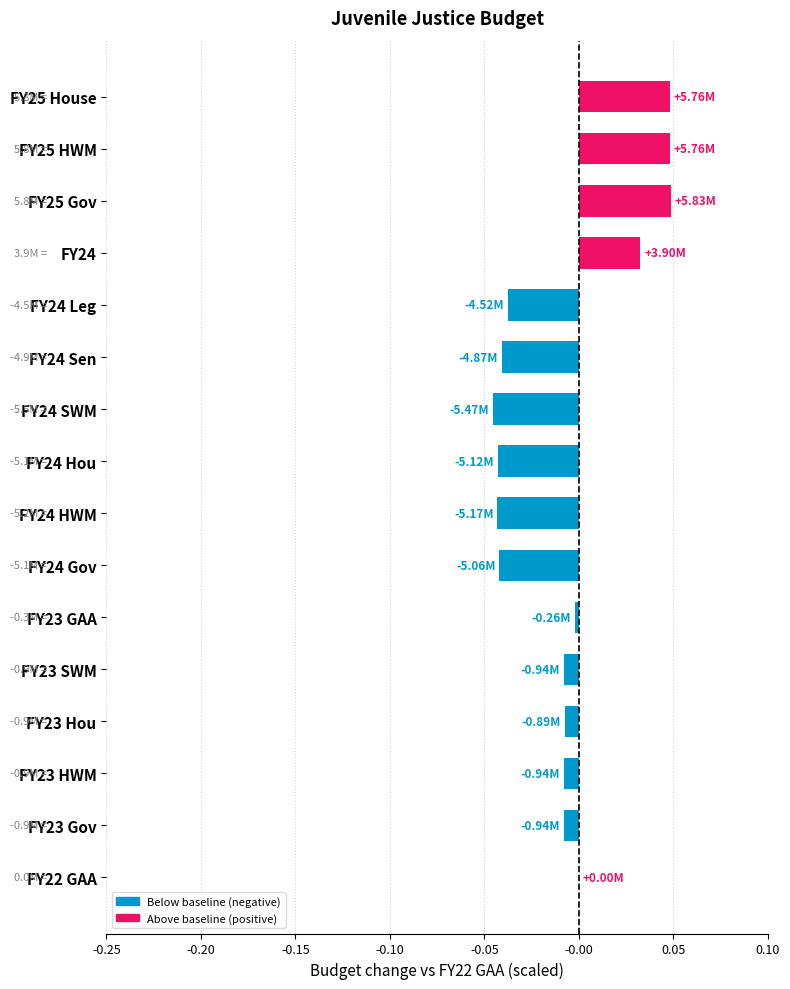

Between FY23 Hou and FY25 House, which is larger?

FY25 House